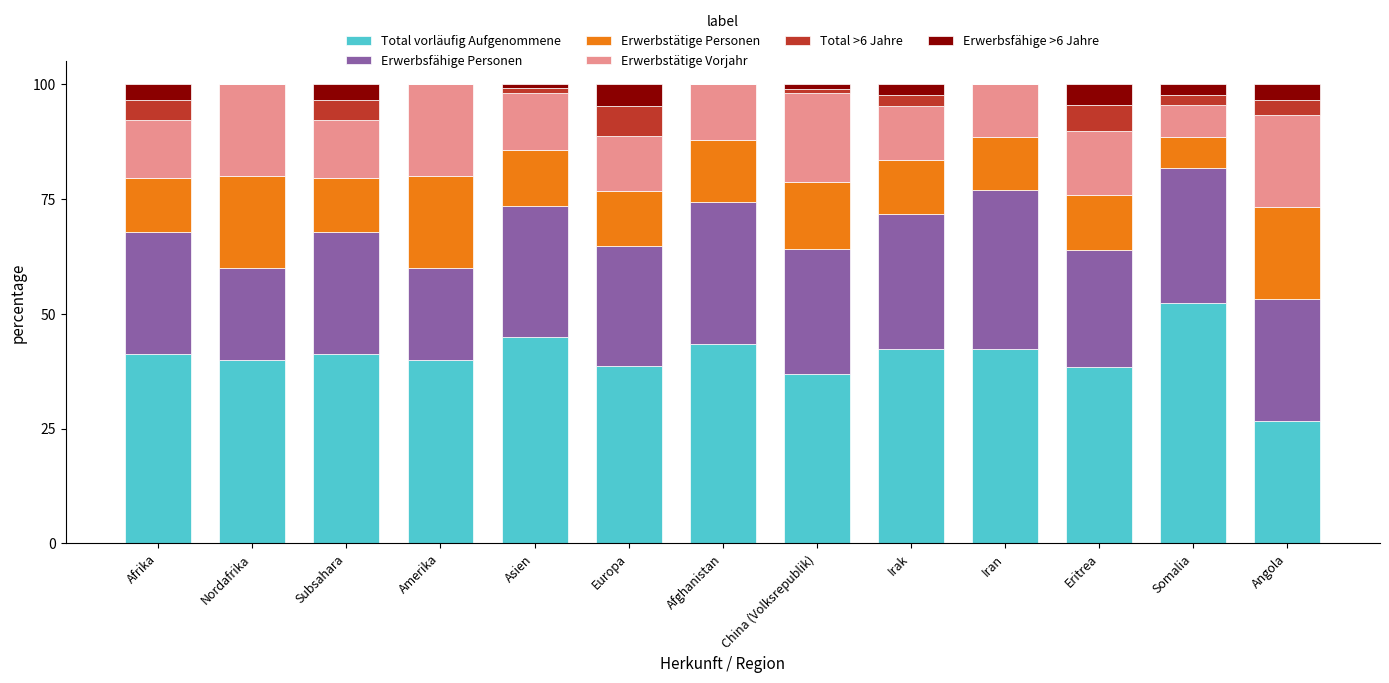

True or false: Total vorläufig Aufgenommene has a value of 41.3 at Subsahara.

True